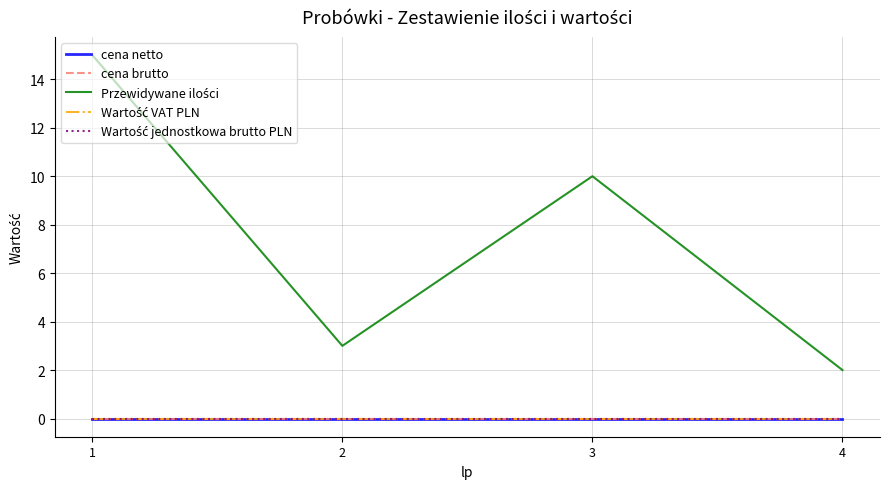

Does the chart have visible grid lines?

Yes